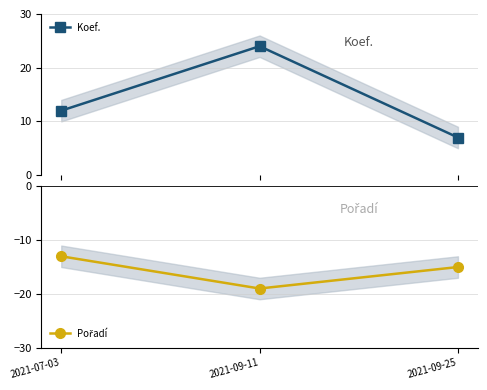

Does the chart display data point markers on the line(s)?

Yes